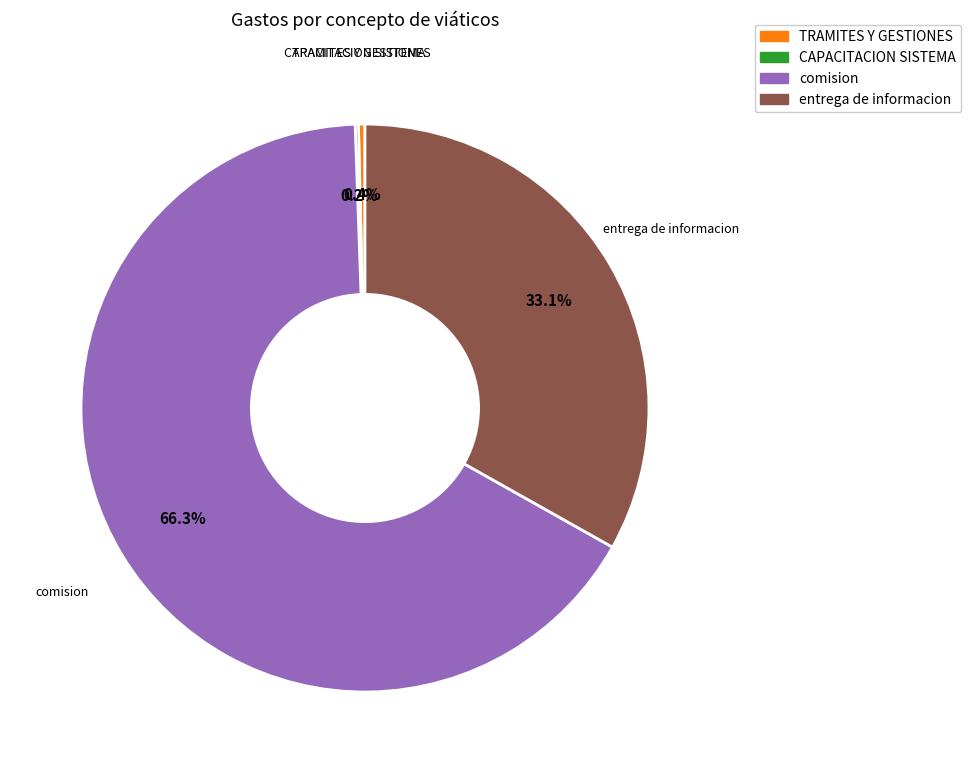

What is the largest slice in the pie chart?

comision